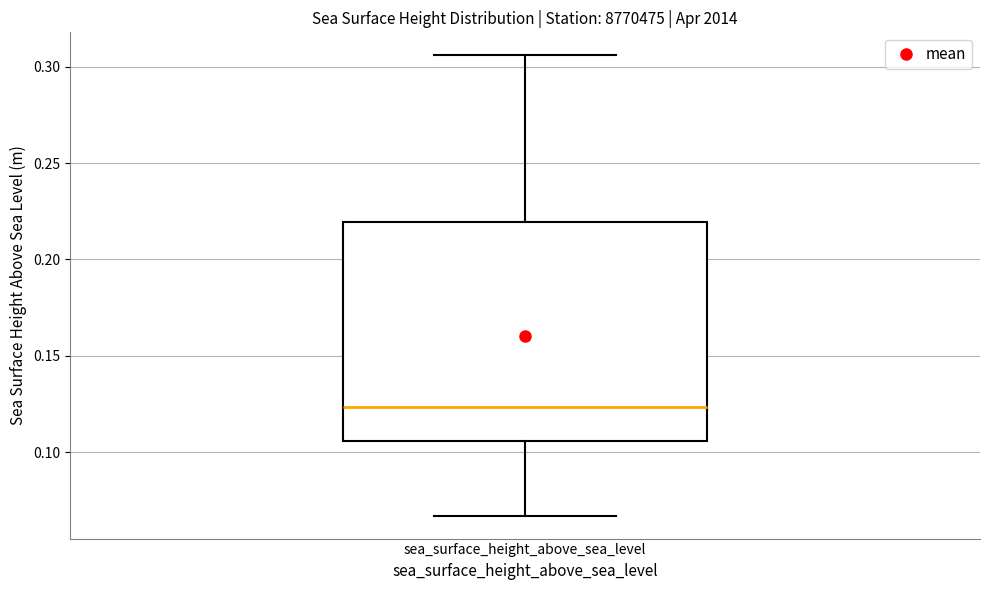

Where is the lower edge of the box for sea_surface_height_above_sea_level on the y-axis? The values are not printed on the chart, so give them approximately, as read against the axis.

0.105